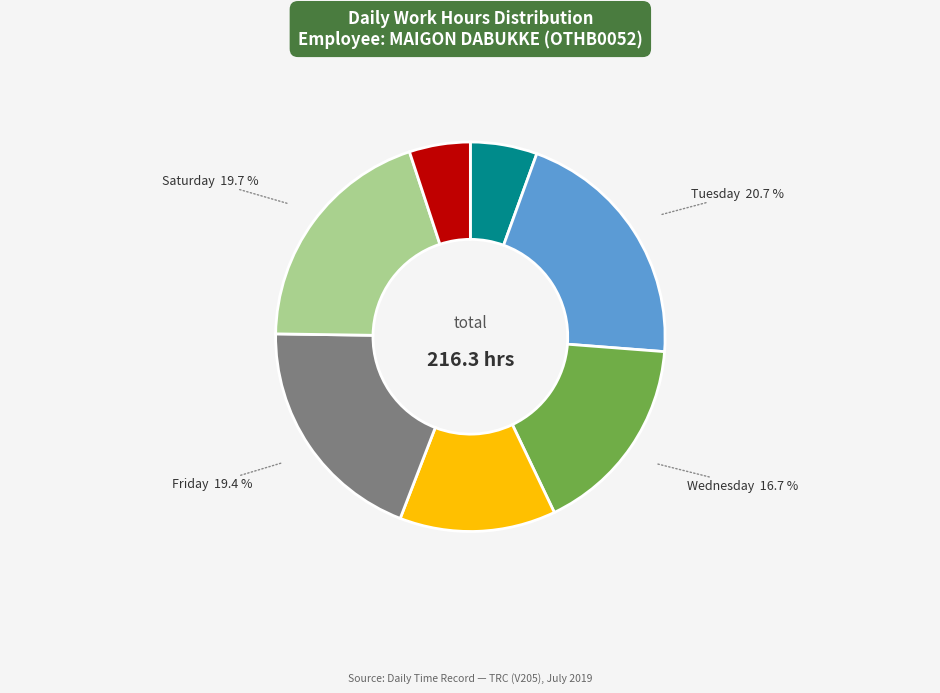

Is there a majority slice in this chart?

No